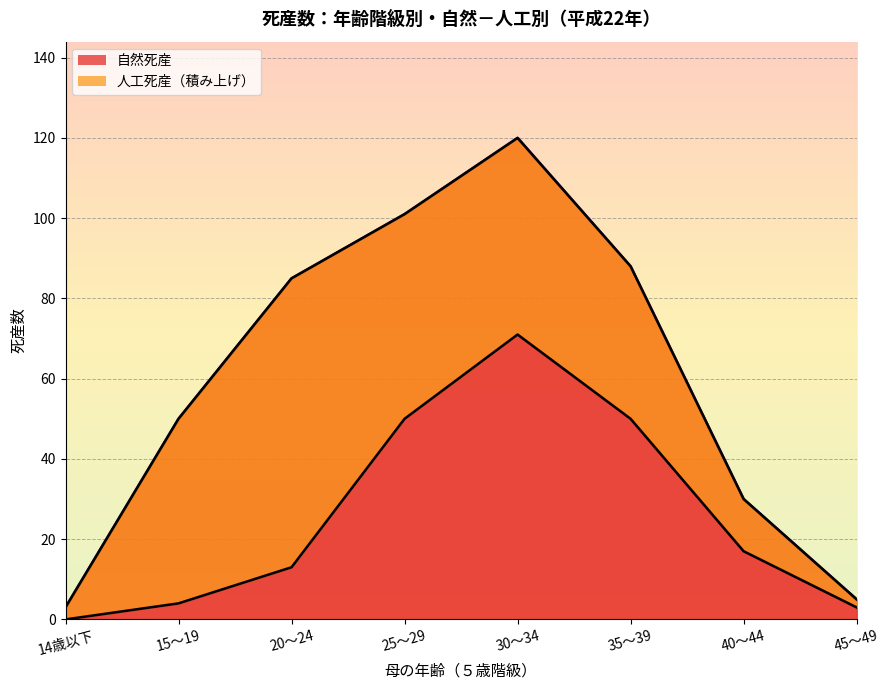

At how many categories does at least one series exceed 44?

3